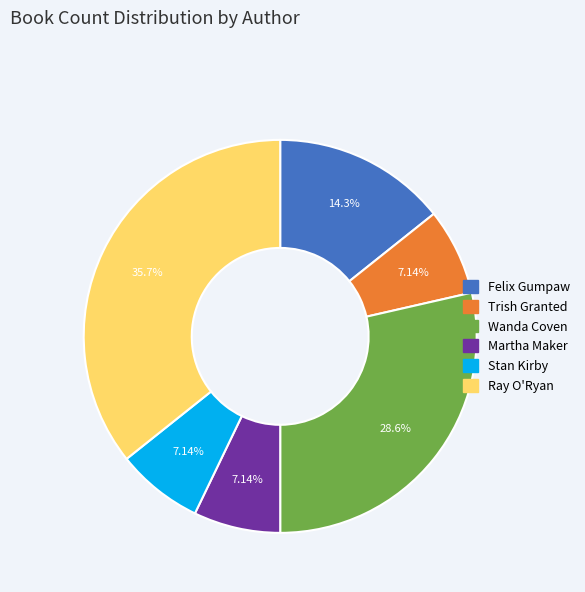

What percentage is NOT represented by Ray O'Ryan?

64.3%